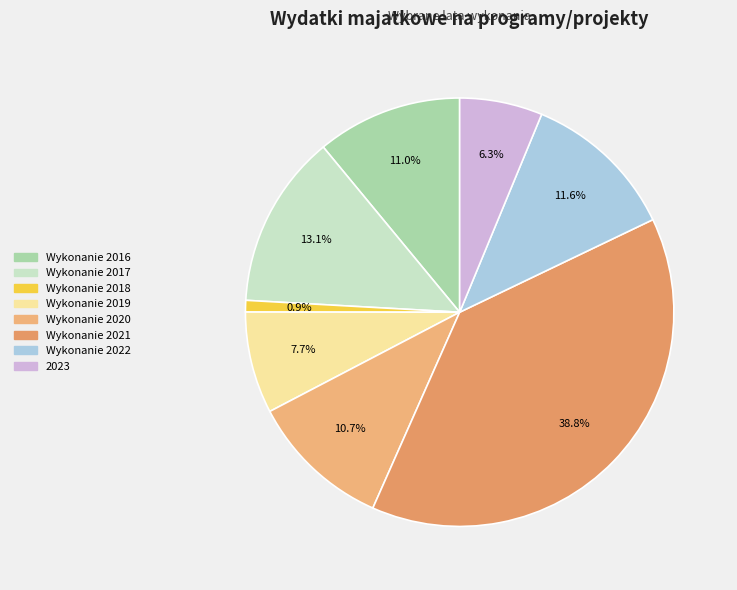

What percentage is the Wykonanie 2019 slice, to the nearest percent?

8%